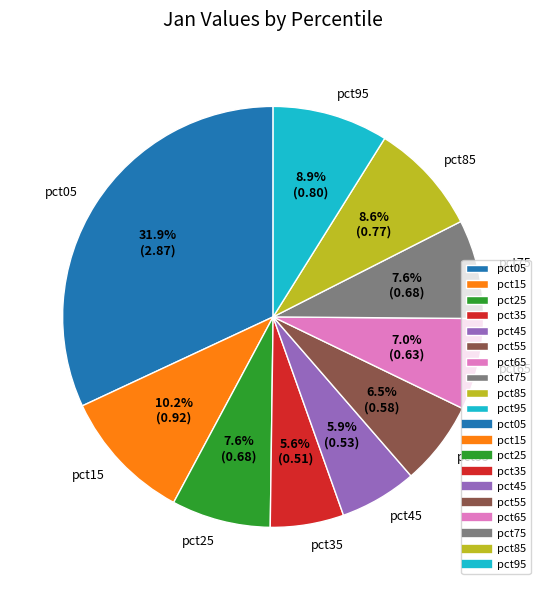

How many segments does this pie chart have?

10